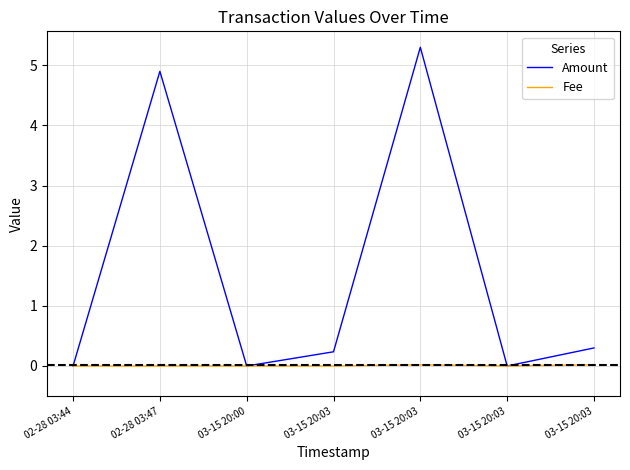

Which series has the widest spread of values?

Amount